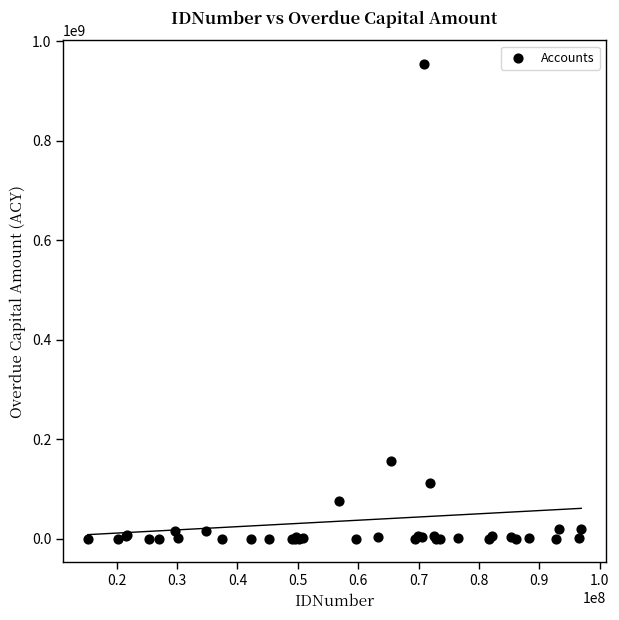

What Y value in the scatter plot is closest to 477140050?

155192800